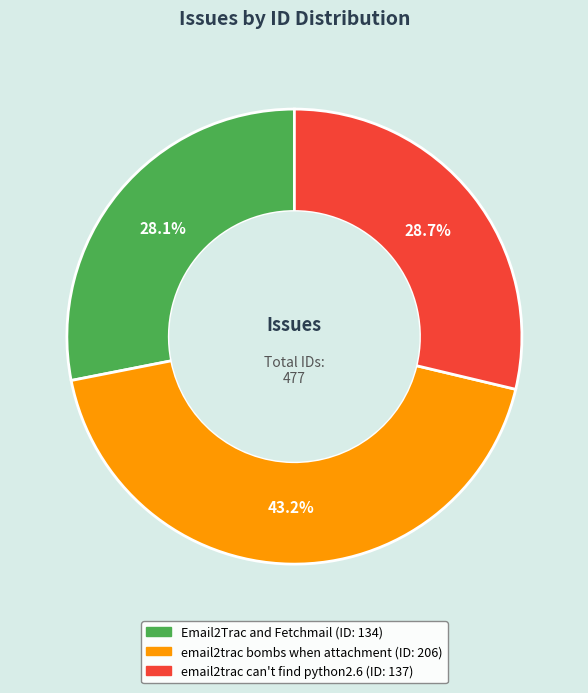

Which slice is the smallest?

Email2Trac and Fetchmail